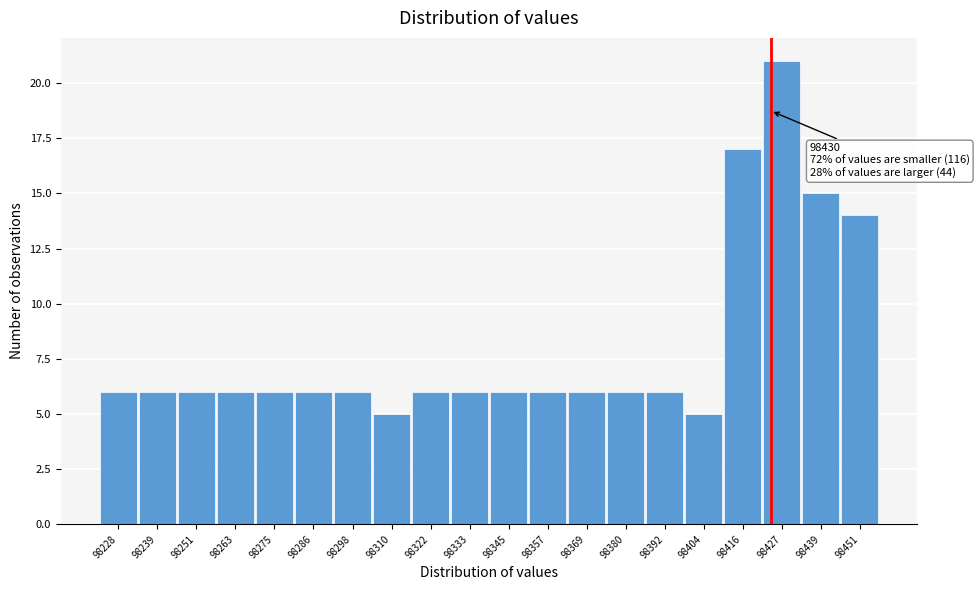

Reading left to right, transcribe all the data shown in this chart.

98228=6	98239=6	98251=6	98263=6	98275=6	98286=6	98298=6	98310=5	98322=6	98333=6	98345=6	98357=6	98369=6	98380=6	98392=6	98404=5	98416=17	98427=21	98439=15	98451=14